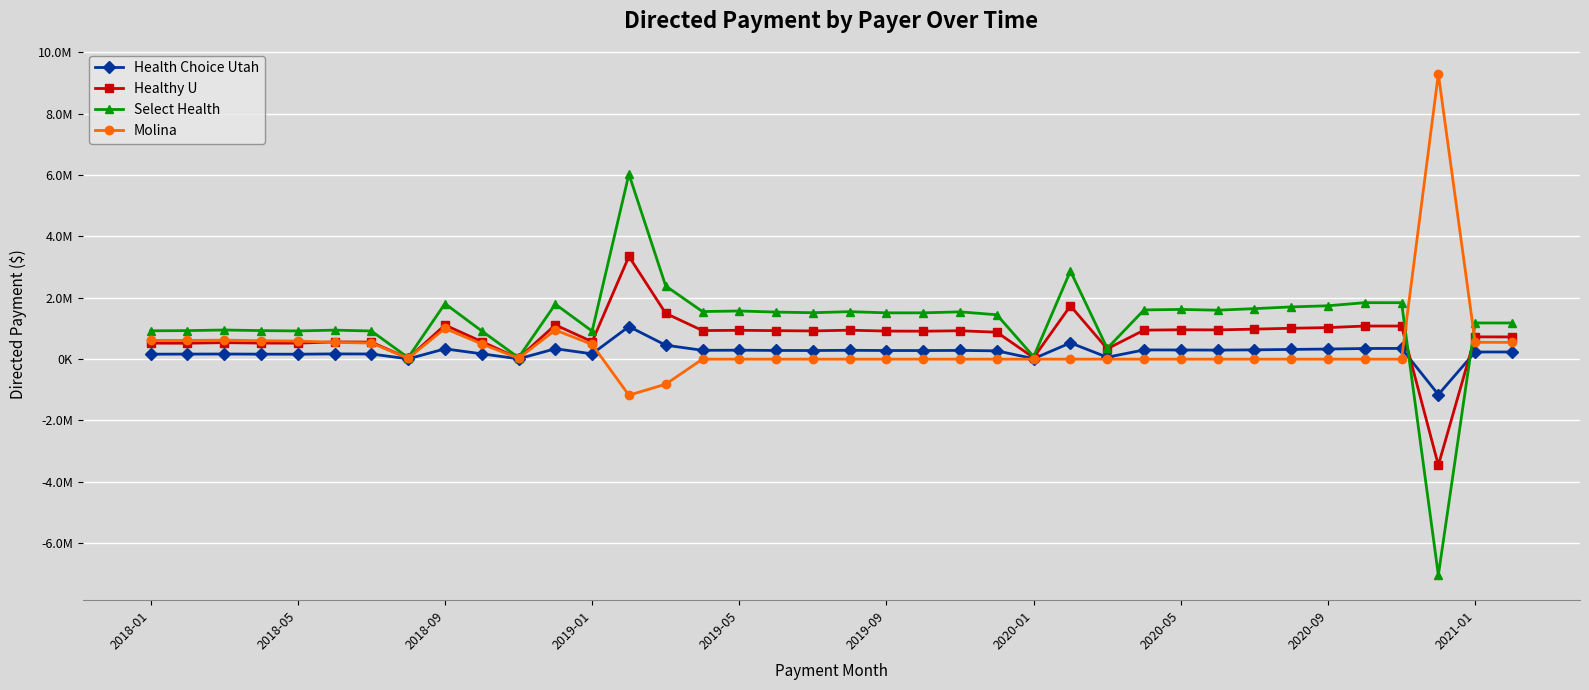

Does the chart have visible grid lines?

Yes